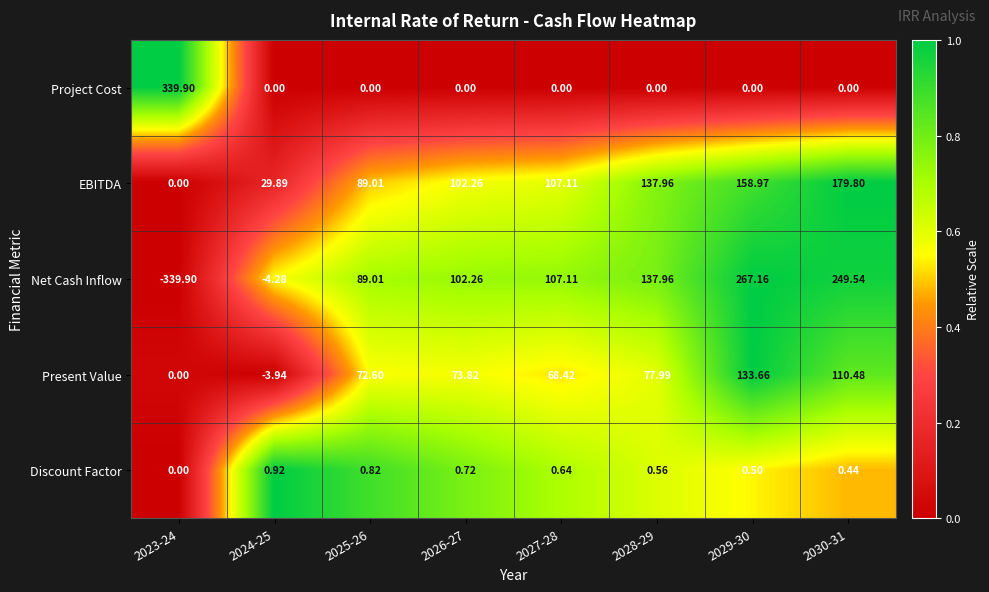

At 2030-31, list the series in order from smallest to largest.

Project Cost, Discount Factor, Present Value, EBITDA, Net Cash Inflow